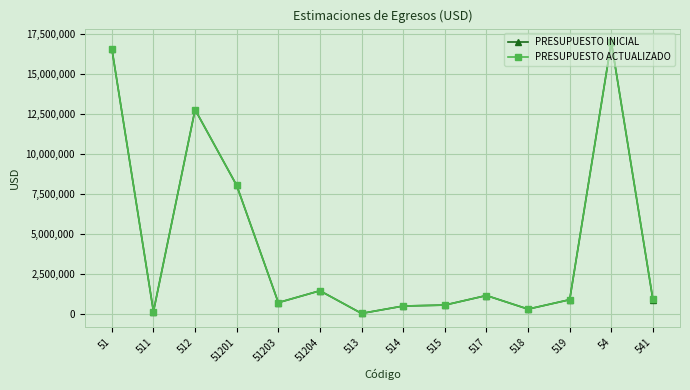

In PRESUPUESTO INICIAL, how many points are higher than both neighbors (excluding endpoints)?

4